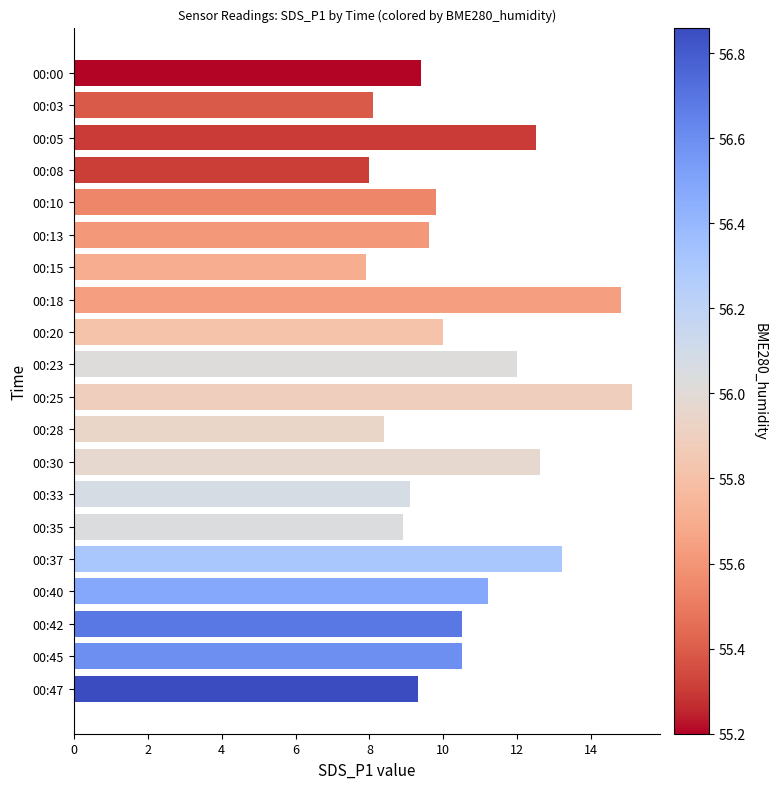

What is the change in value from 00:13 to 00:30?

+3.0